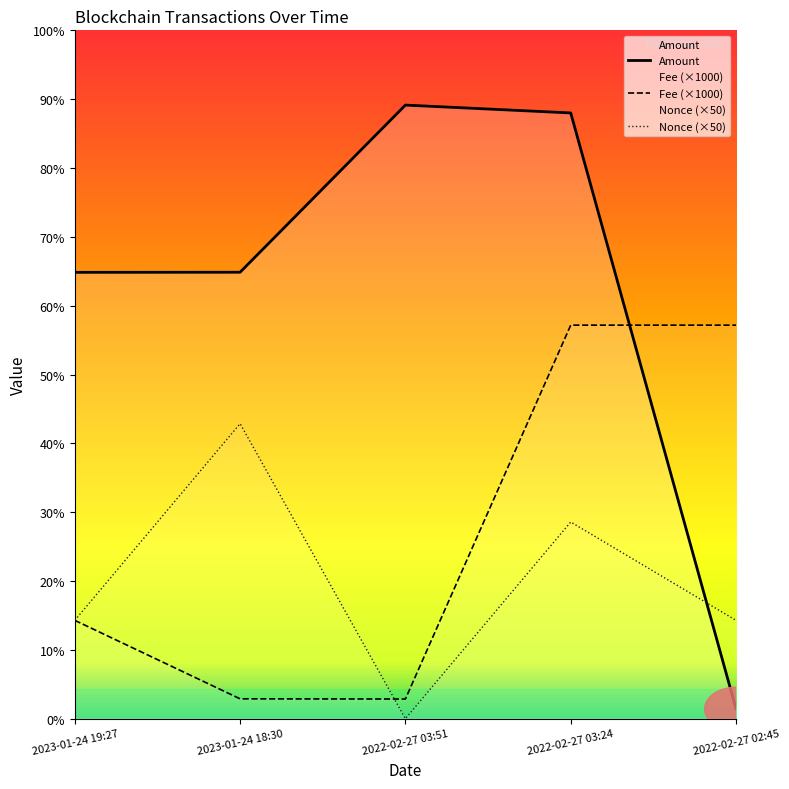

What is the difference between the Nonce (×50) values at 2022-02-27 02:45 and 2022-02-27 03:51?

50.0